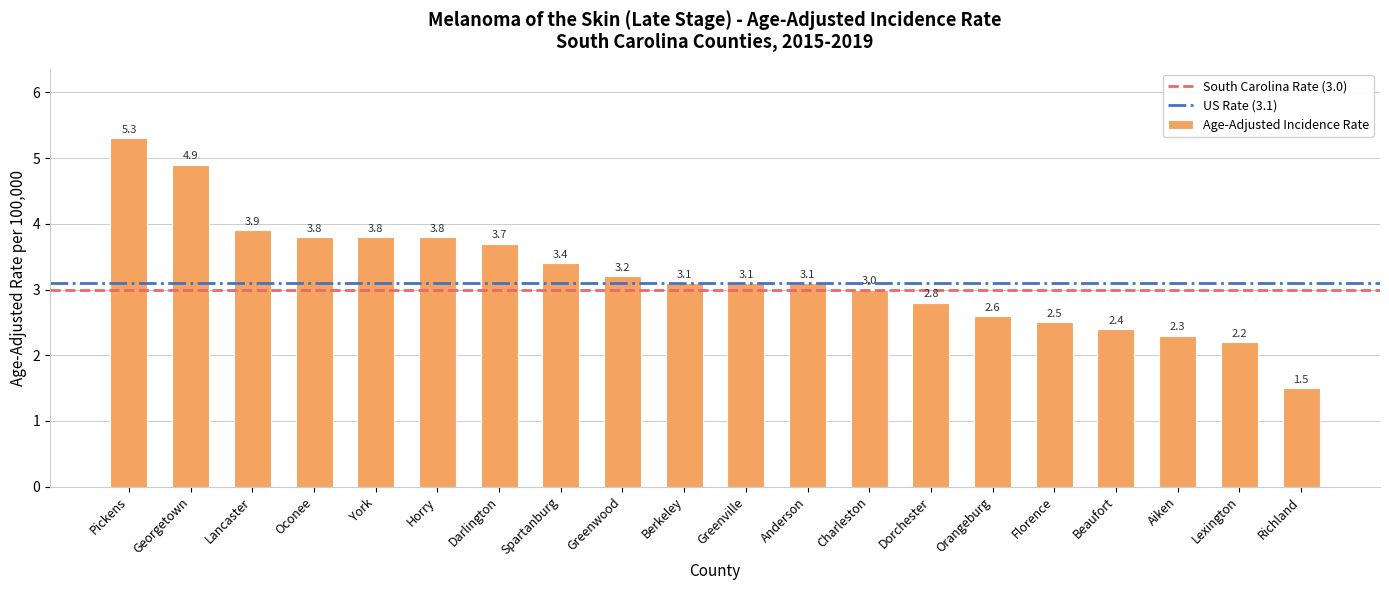

What is the label of the 11th bar from the left?

Greenville